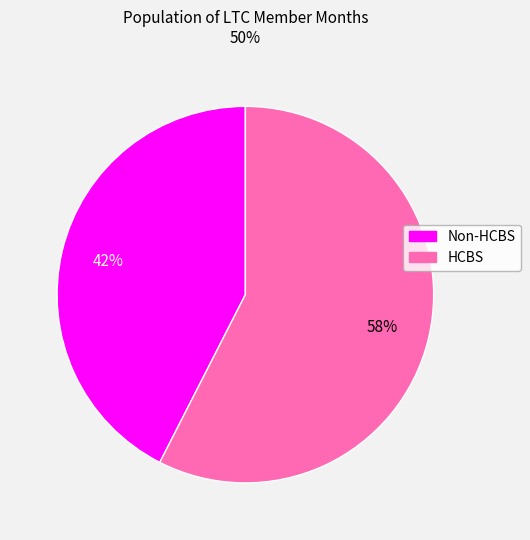

To the nearest percent, what is the average slice percentage?

50%